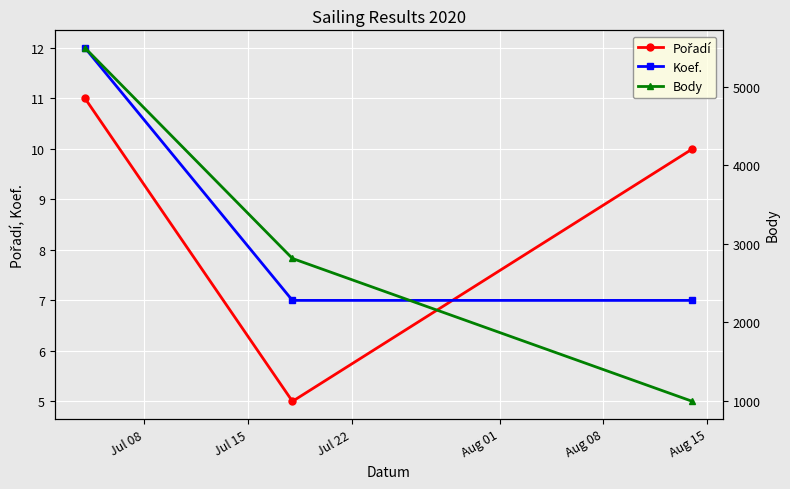

What is the value of the Koef. point at the 1st from the left?

12